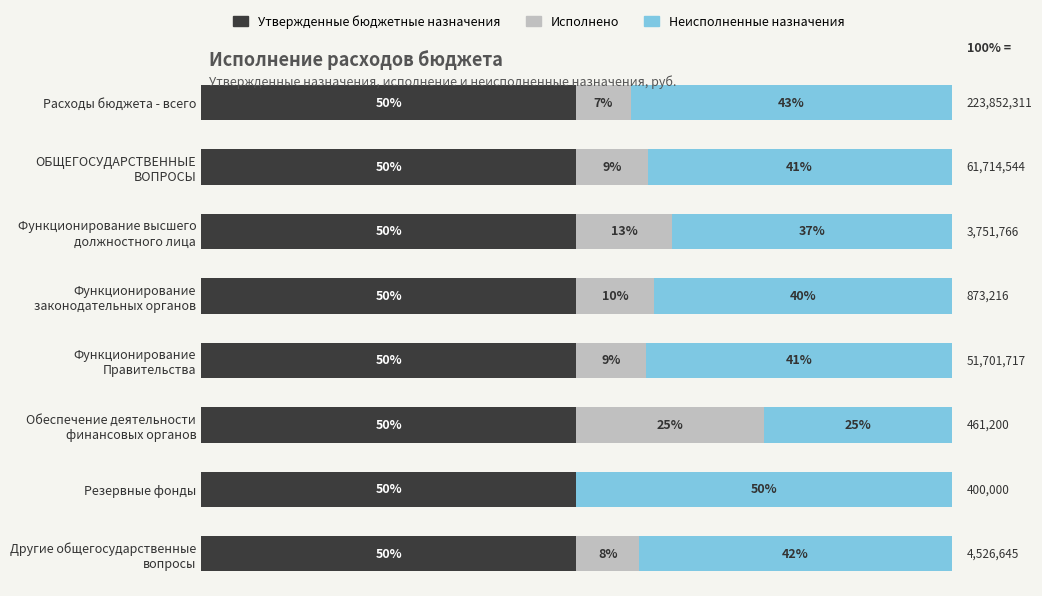

What are all the series names shown in the legend?

Утвержденные бюджетные назначения, Исполнено, Неисполненные назначения